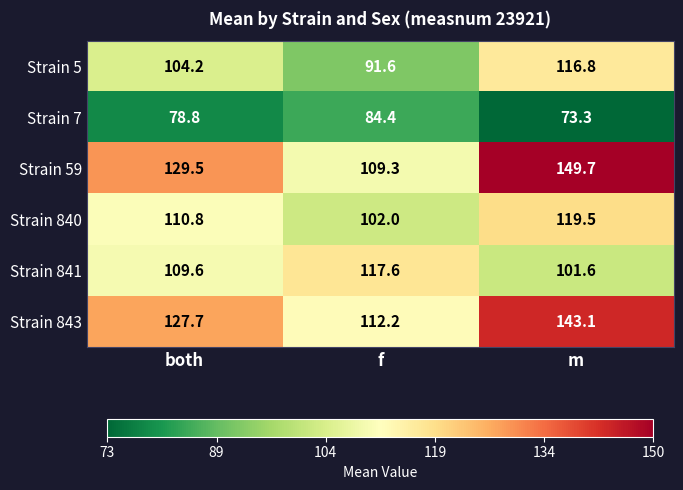

Which series has the largest range (max minus min)?

Strain 59